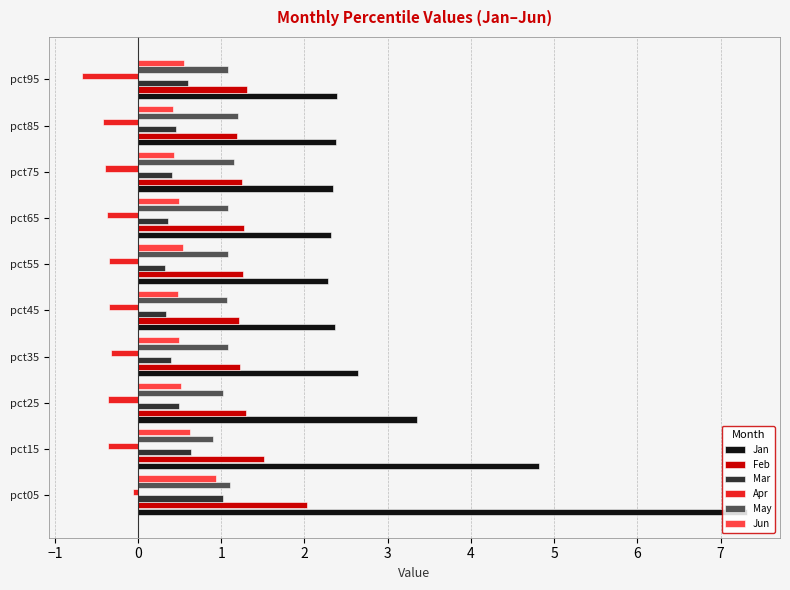

What is the difference between the maximum and minimum values in the Feb series?

0.8